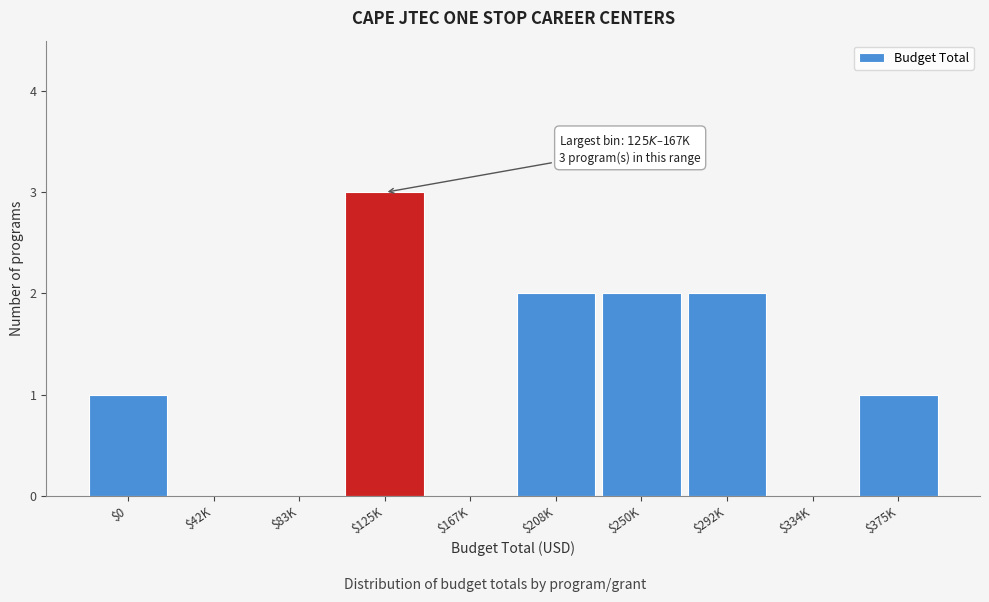

Is it true that the value at $375K is 1?

True